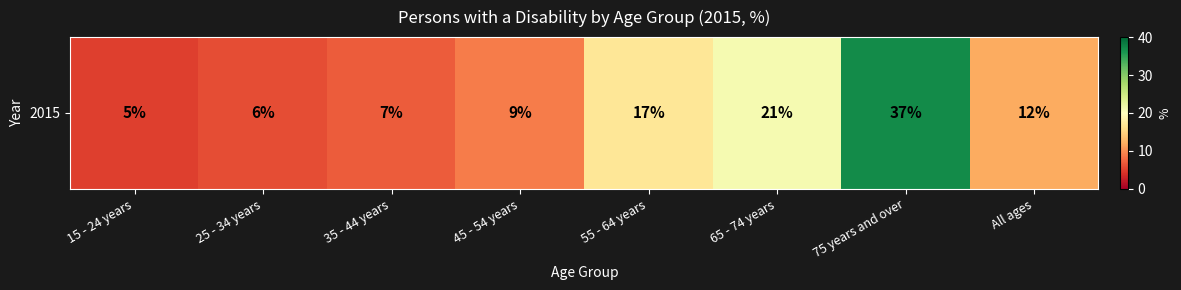

What is the change in value from 35 - 44 years to 65 - 74 years?

+14